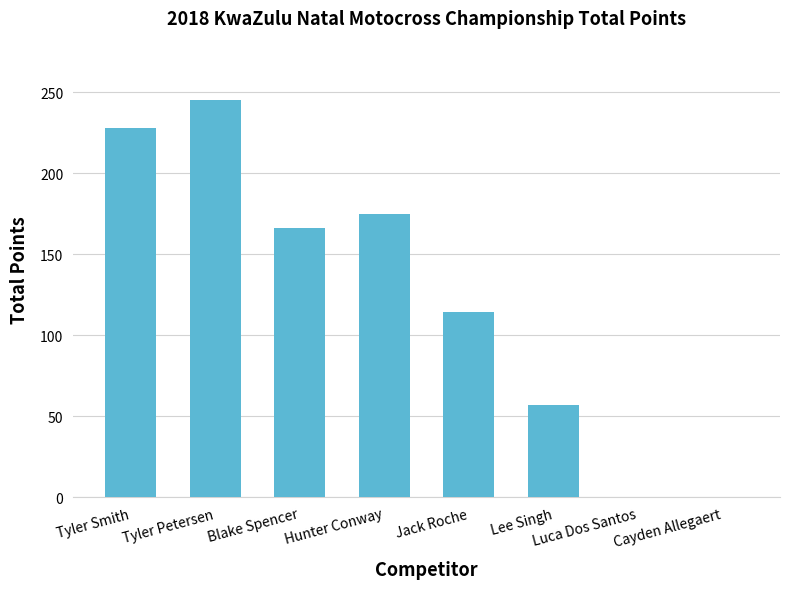

Reading left to right, extract all data points from this chart.

228	245	166	175	114	57	0	0